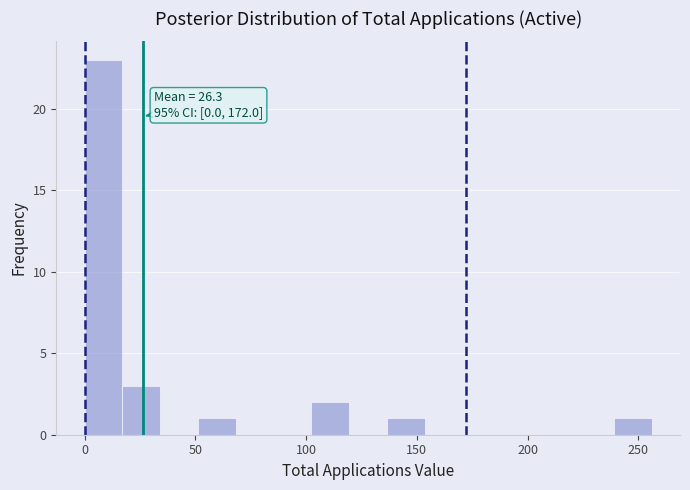

Read against the x-axis, roughly where is the centre of the tallest bar?

10